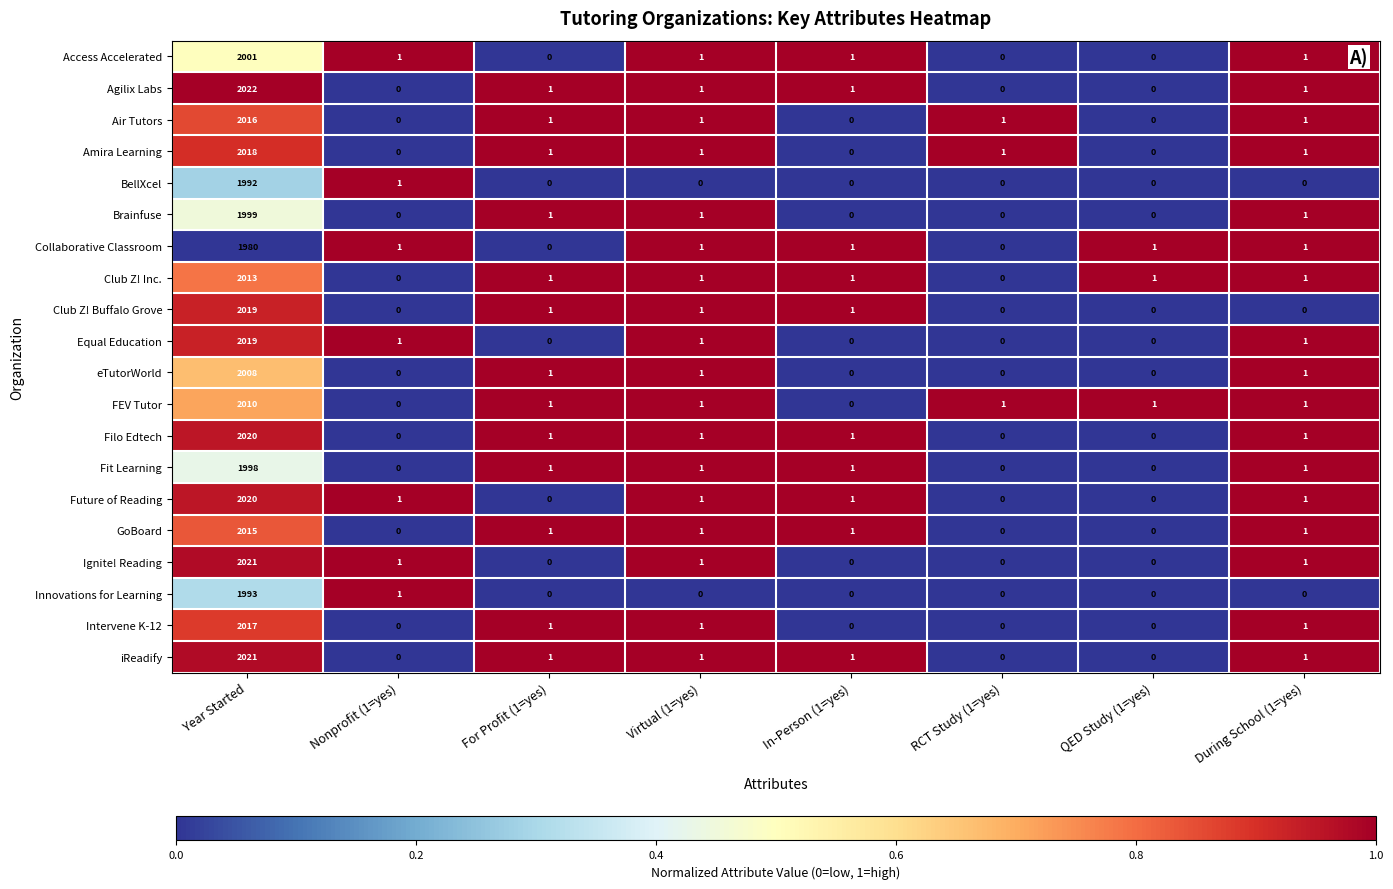

Which series has the widest spread of values?

Agilix Labs